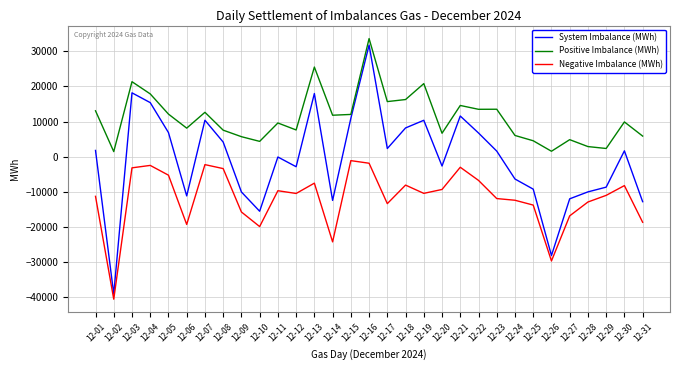

At which category does the chart reach its peak across all series?

12-16